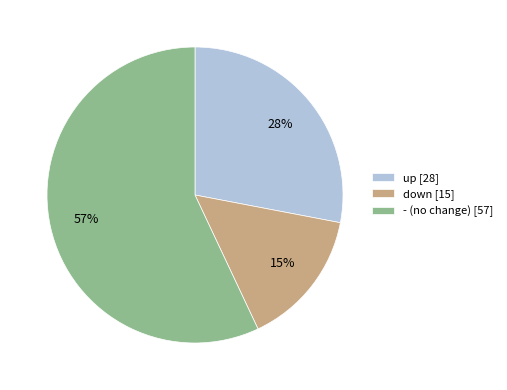

Is it true that - (no change) [57] is 57% of the pie?

True